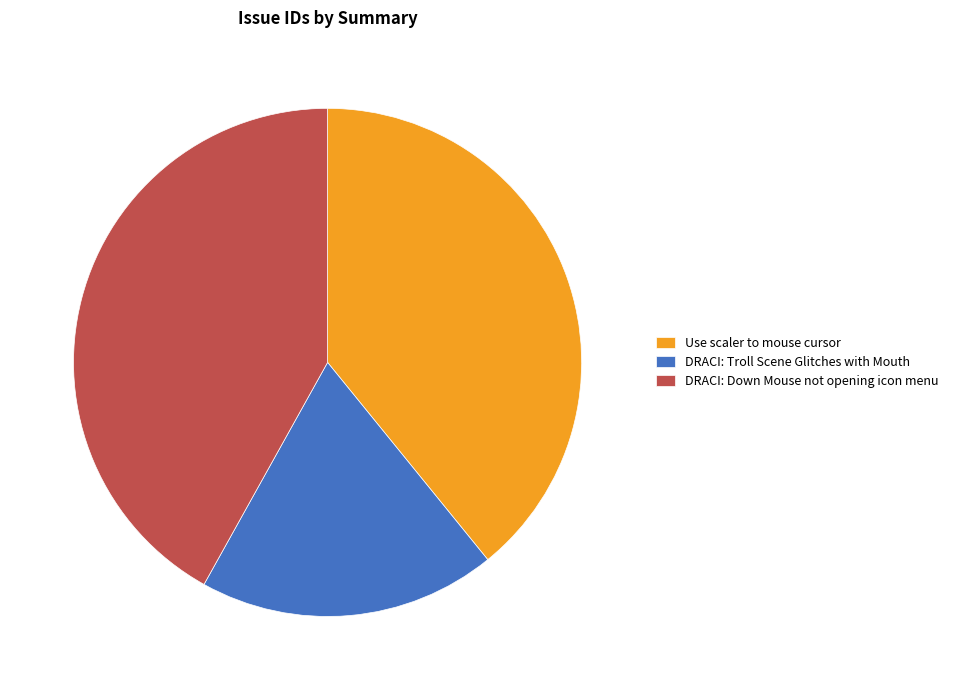

Is the sum of DRACI: Down Mouse not opening icon menu and DRACI: Troll Scene Glitches with Mouth greater than half?

Yes